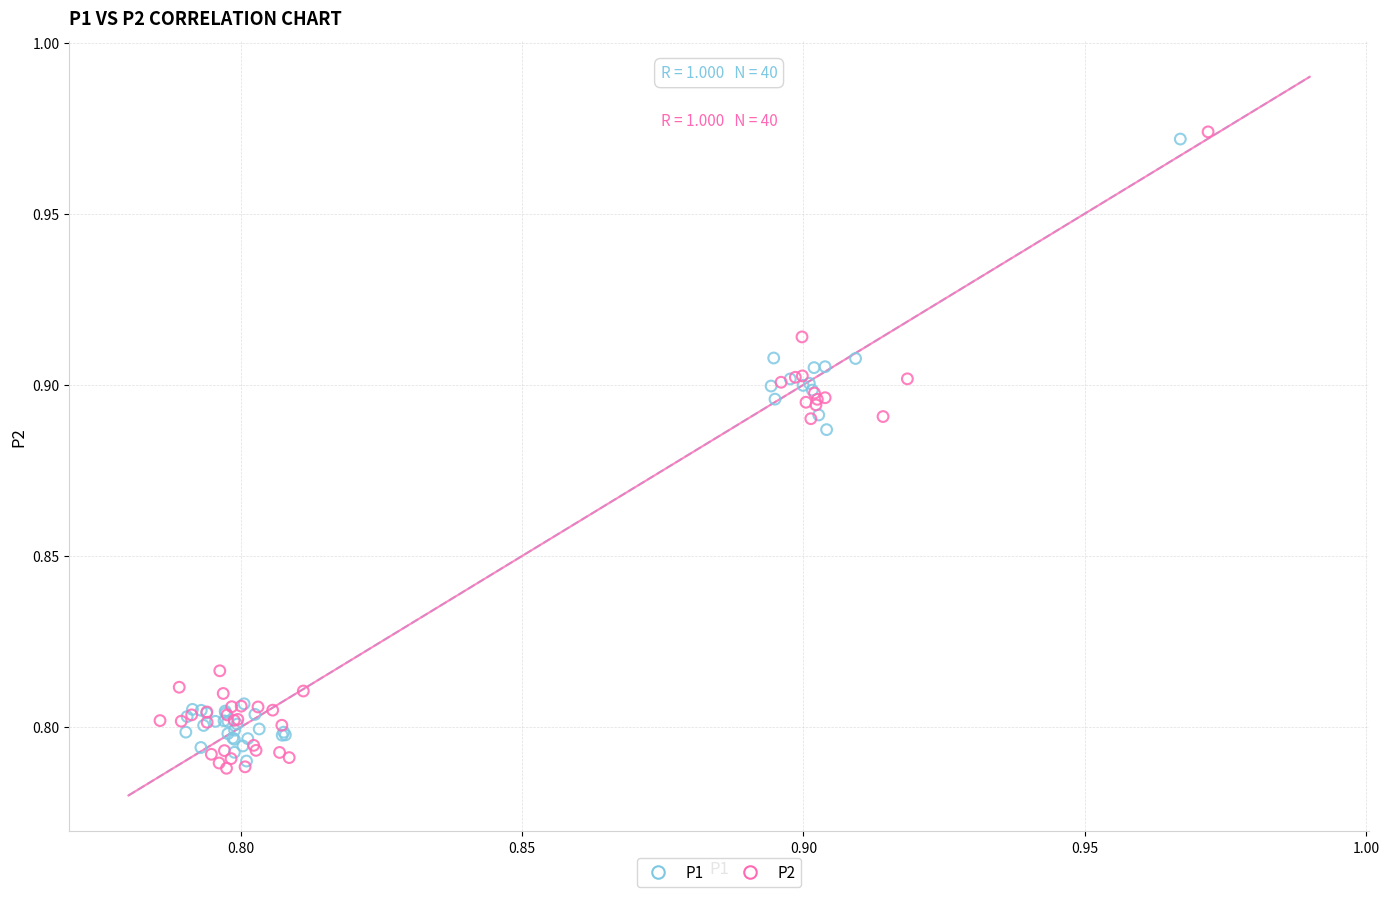

Which series has the largest Y range (max minus min)?

P2